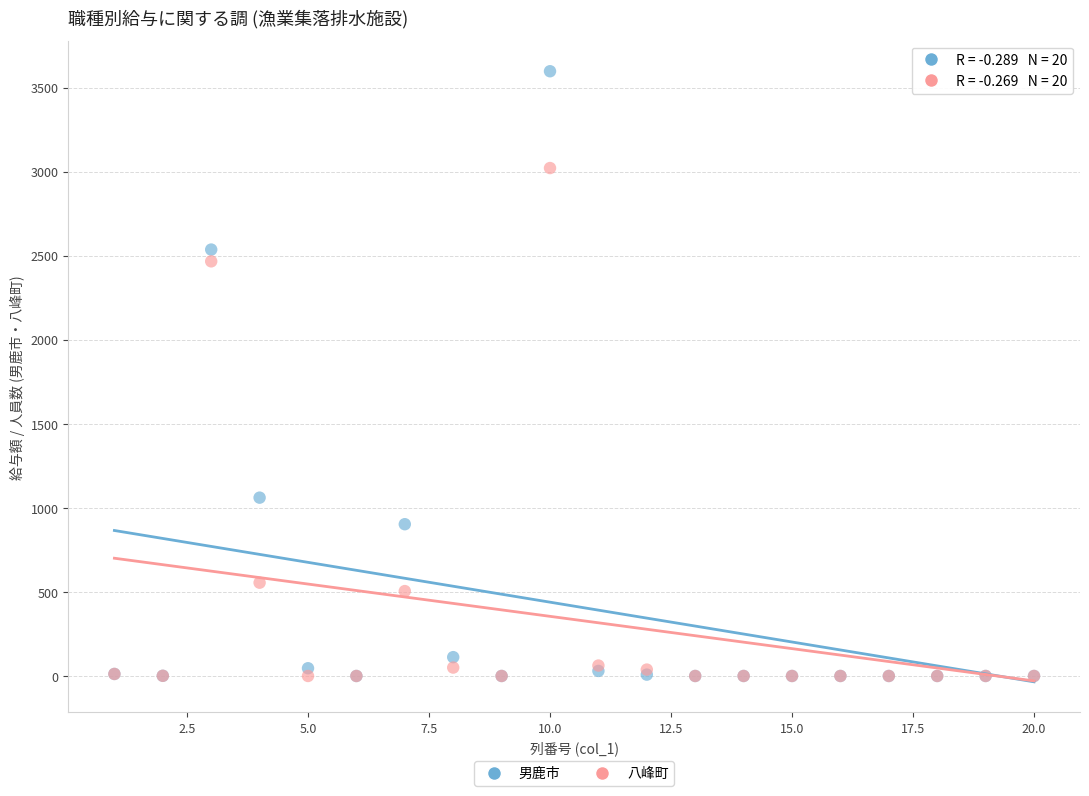

Across all series, what Y value is closest to 1799?

2467